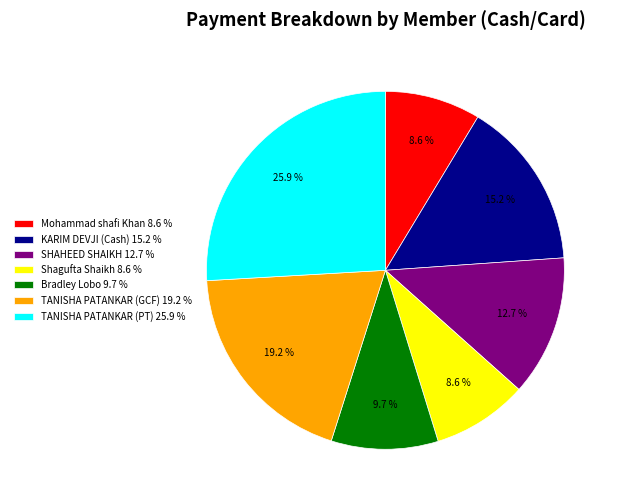

What percentage is NOT represented by Shagufta Shaikh?

91.4%